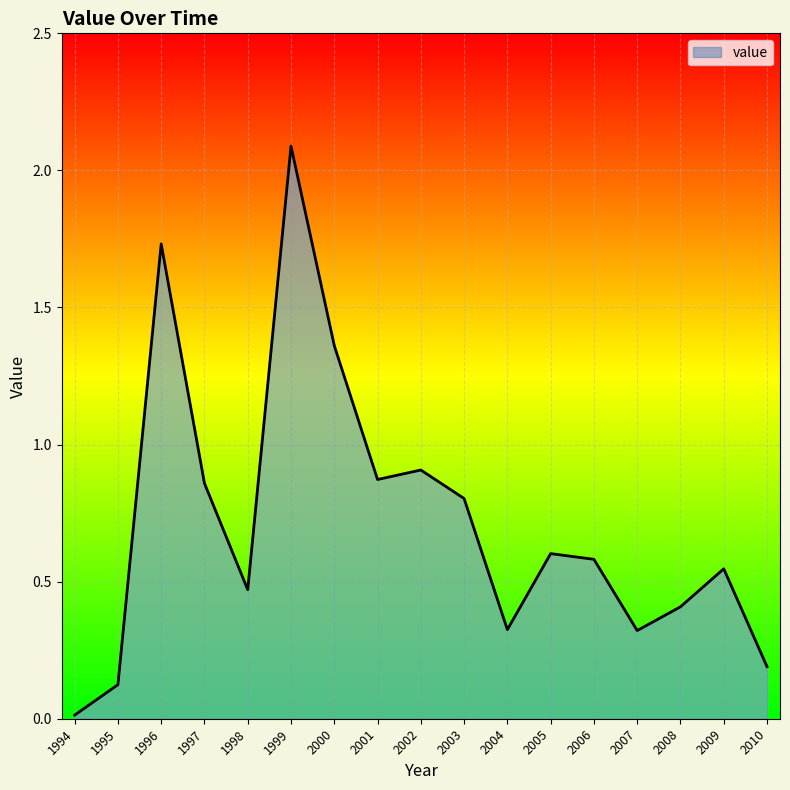

Is it true that the value at 2006 is 0.6?

True